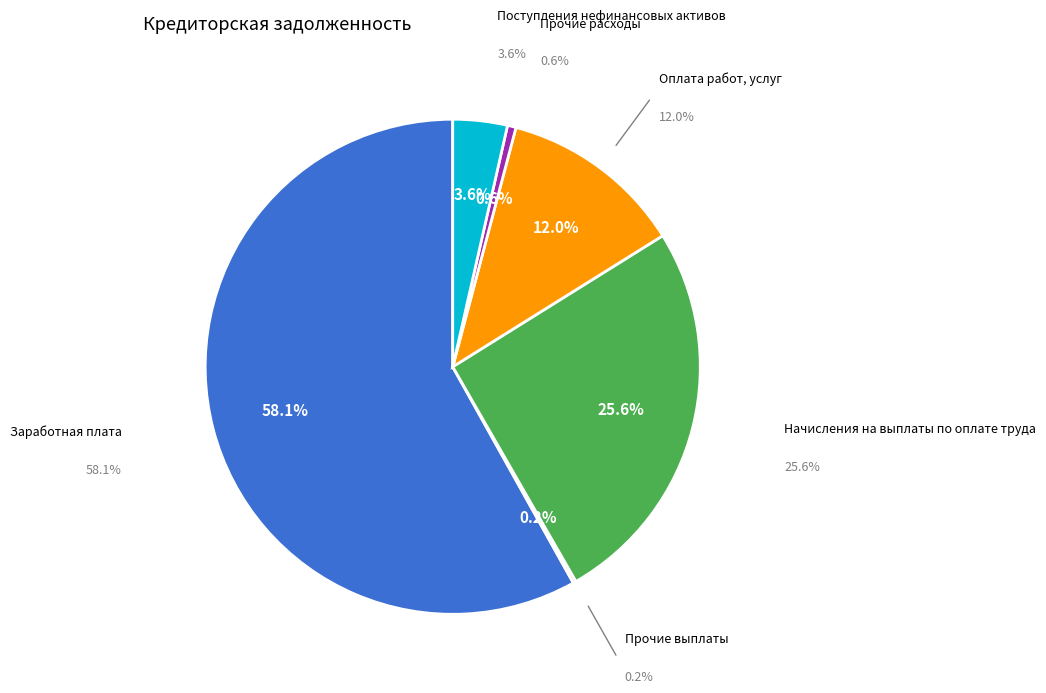

Is the sum of Поступления нефинансовых активов and Заработная плата greater than half?

Yes